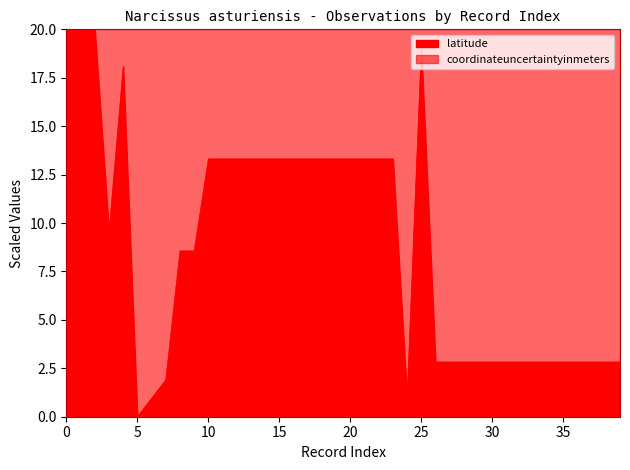

What is the difference between the values at 27 and 11?

10.5